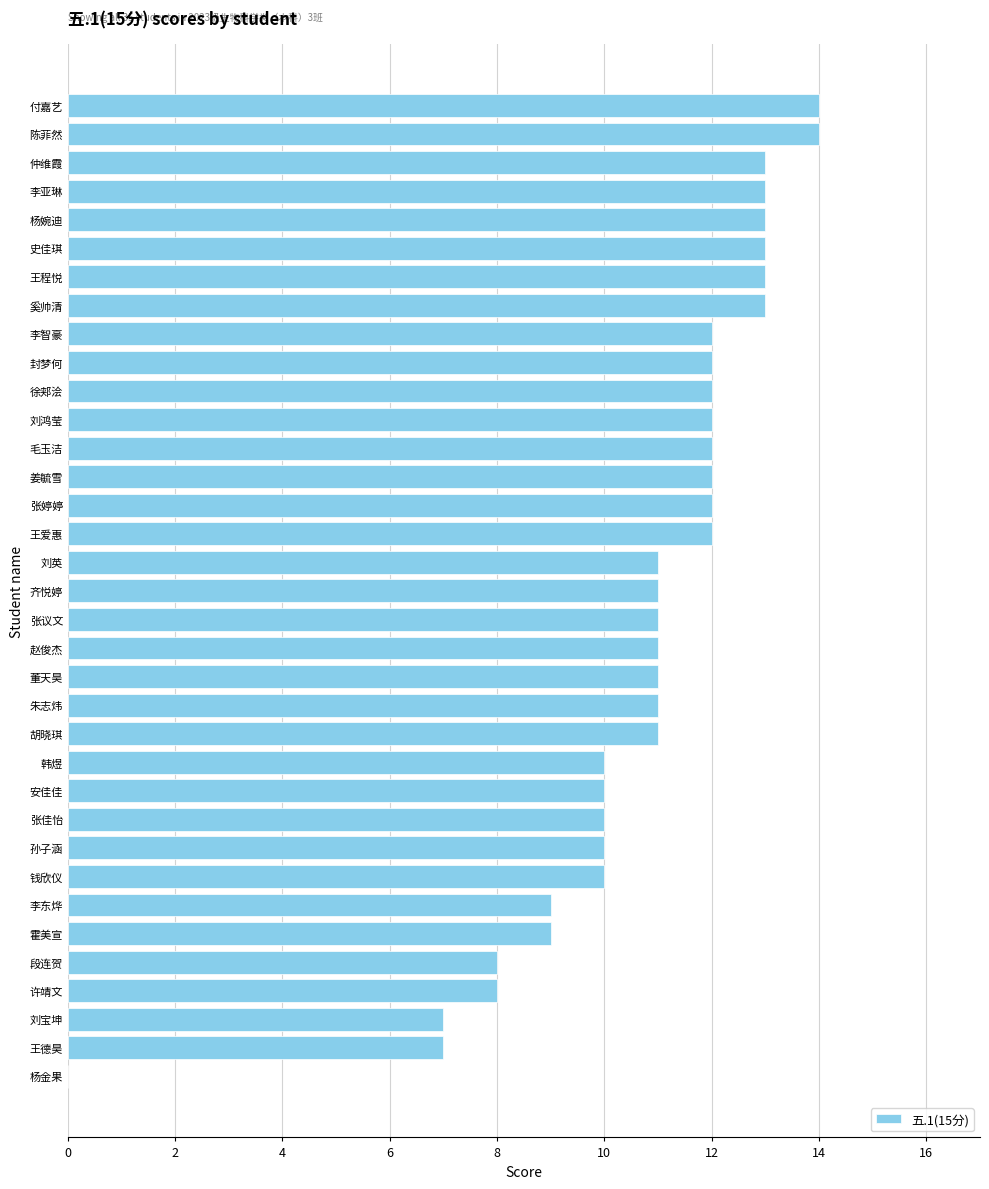

What is the approximate value at 奚帅清?

13